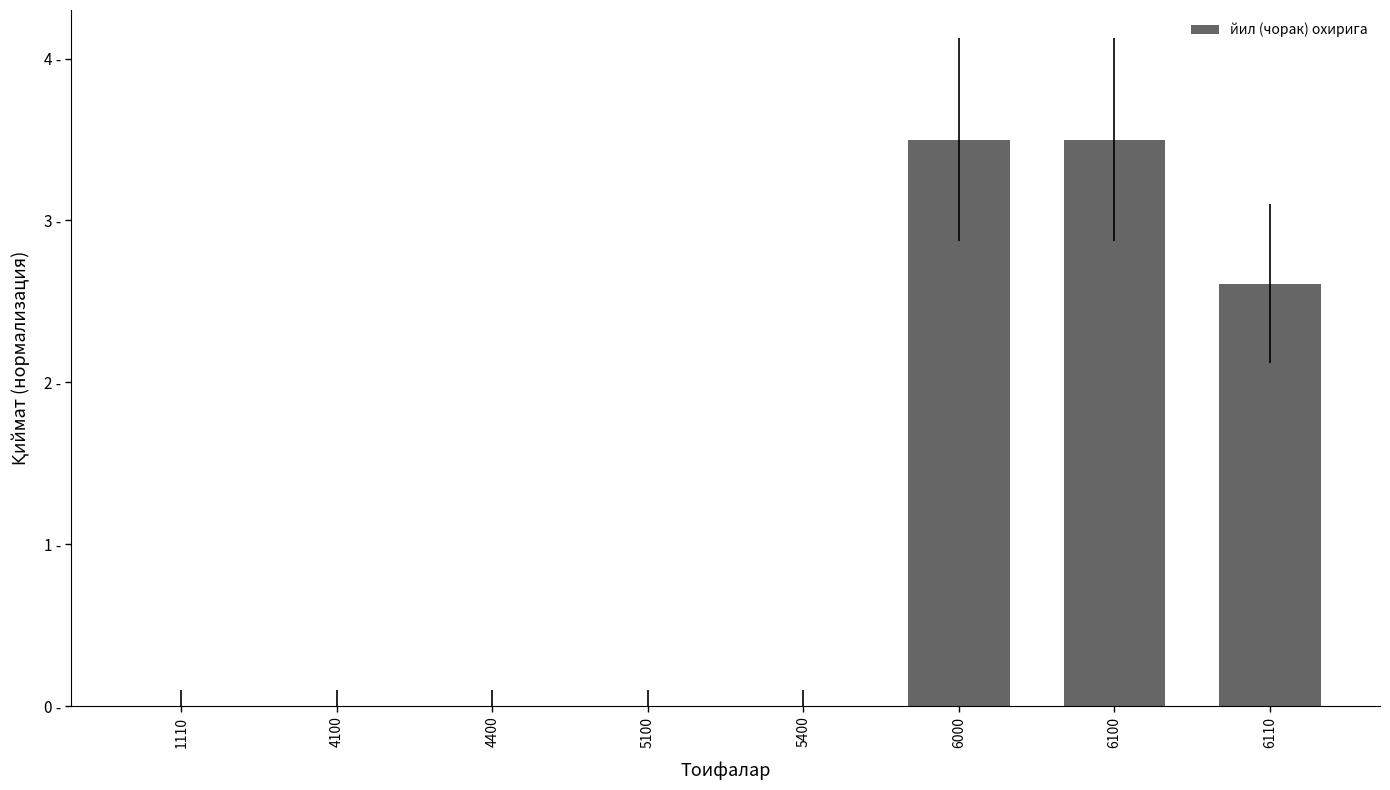

Are the bars horizontal?

No